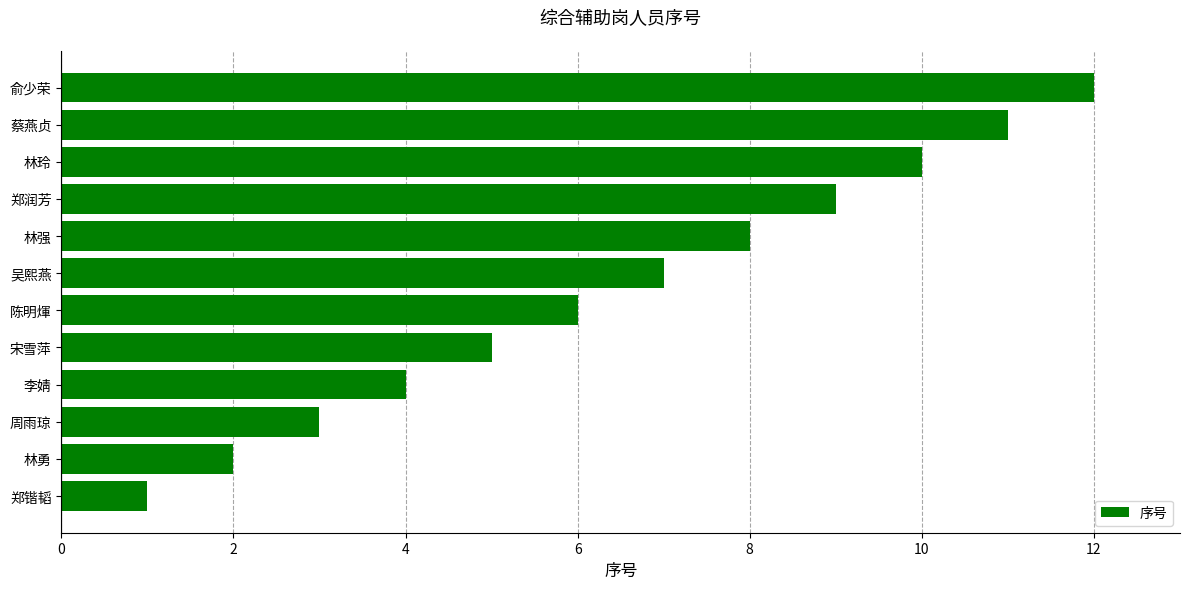

What is the difference between the maximum and second lowest values?

10